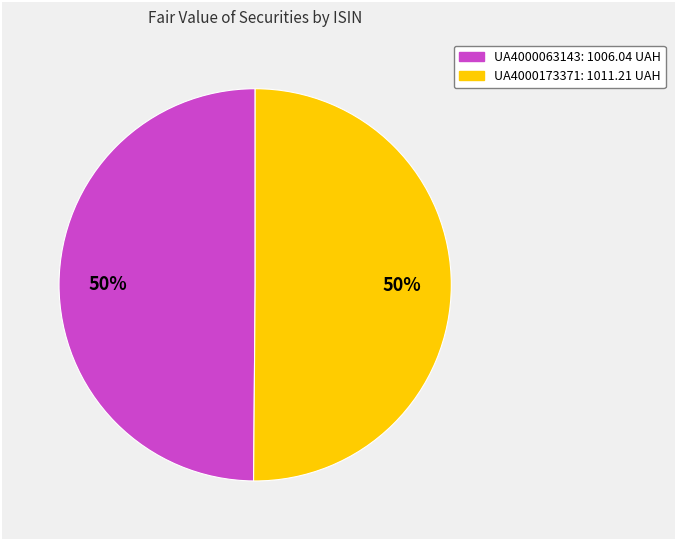

True or false: UA4000173371 accounts for 43% of the total.

False